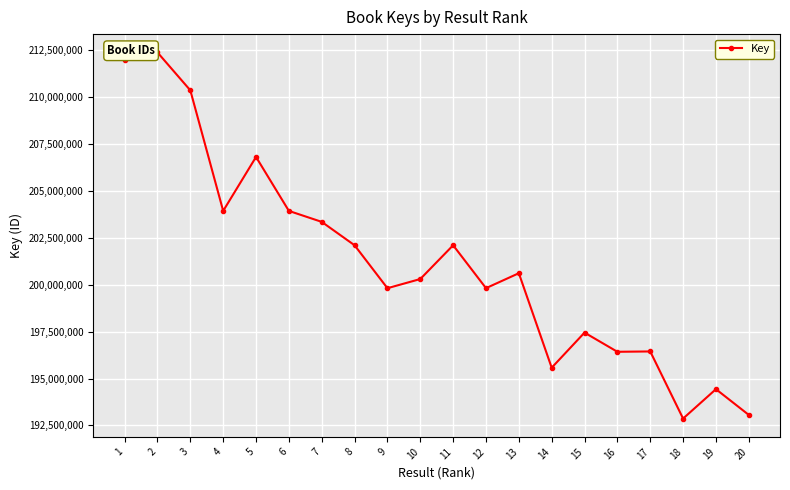

Between 3 and 16, which is larger?

3